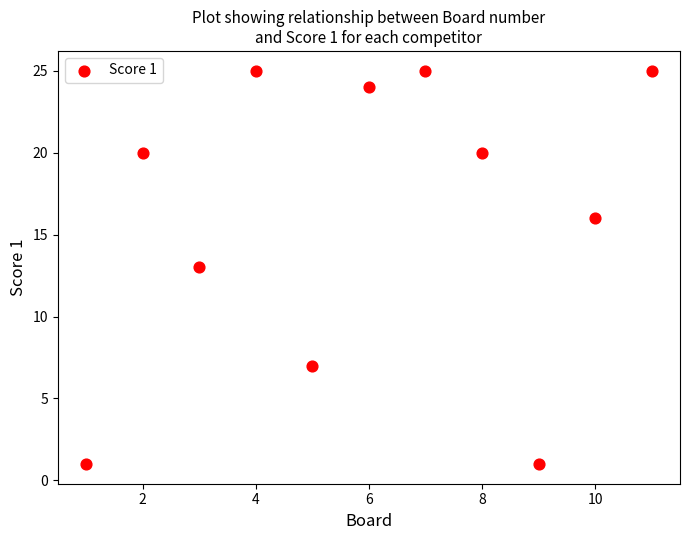

What is the average X value?

6